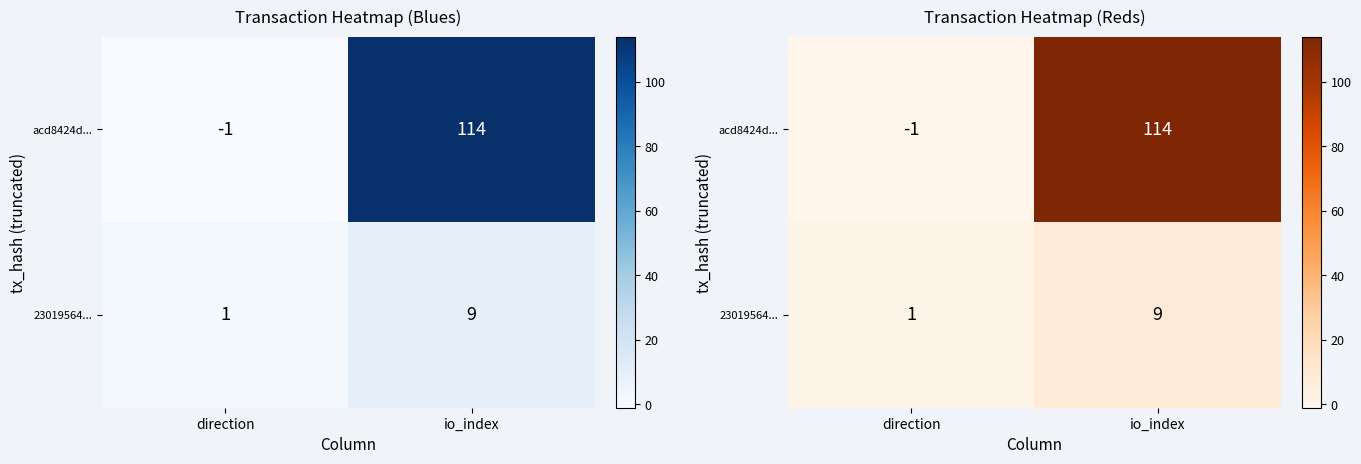

Which category has the highest value across all series?

io_index